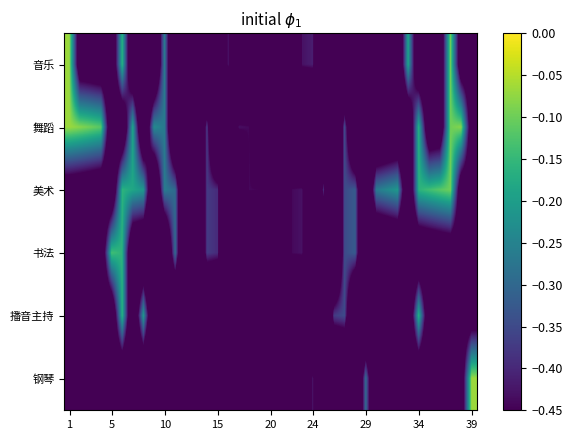

How many series are shown in this chart?

6